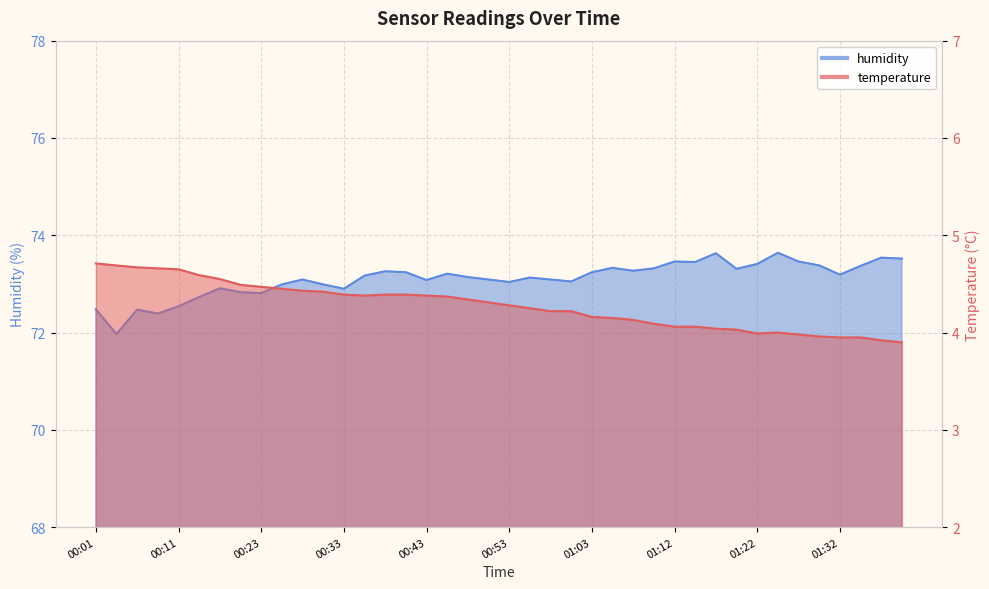

Which series has the largest total across all categories?

humidity